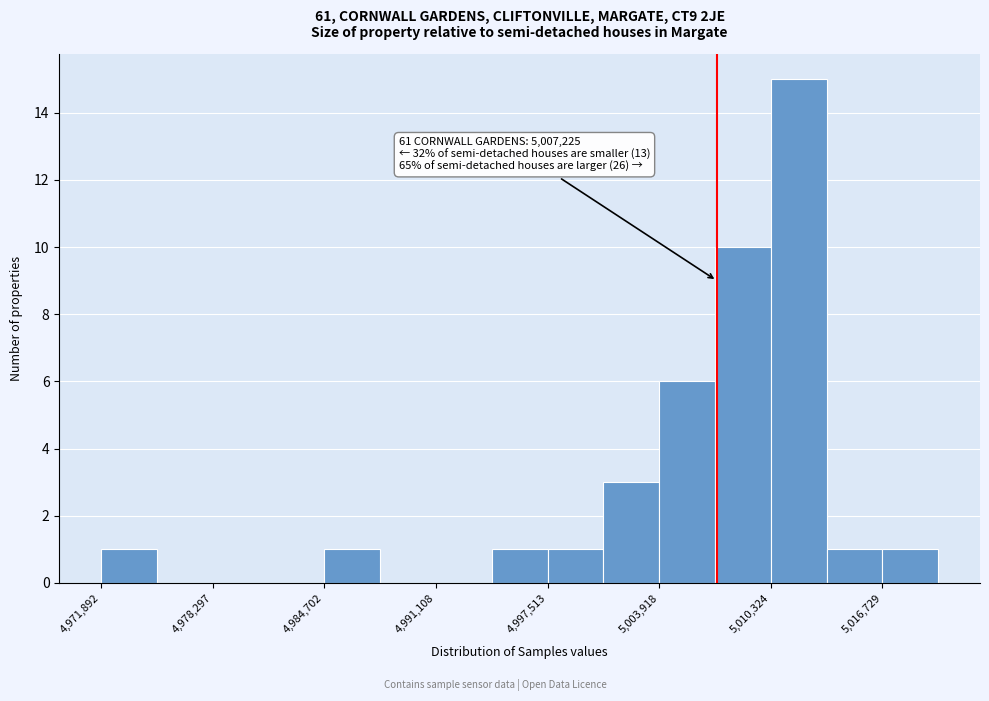

Around what value on the x-axis is the tallest bar? Give the approximate position of its centre, as read against the axis.

5012000